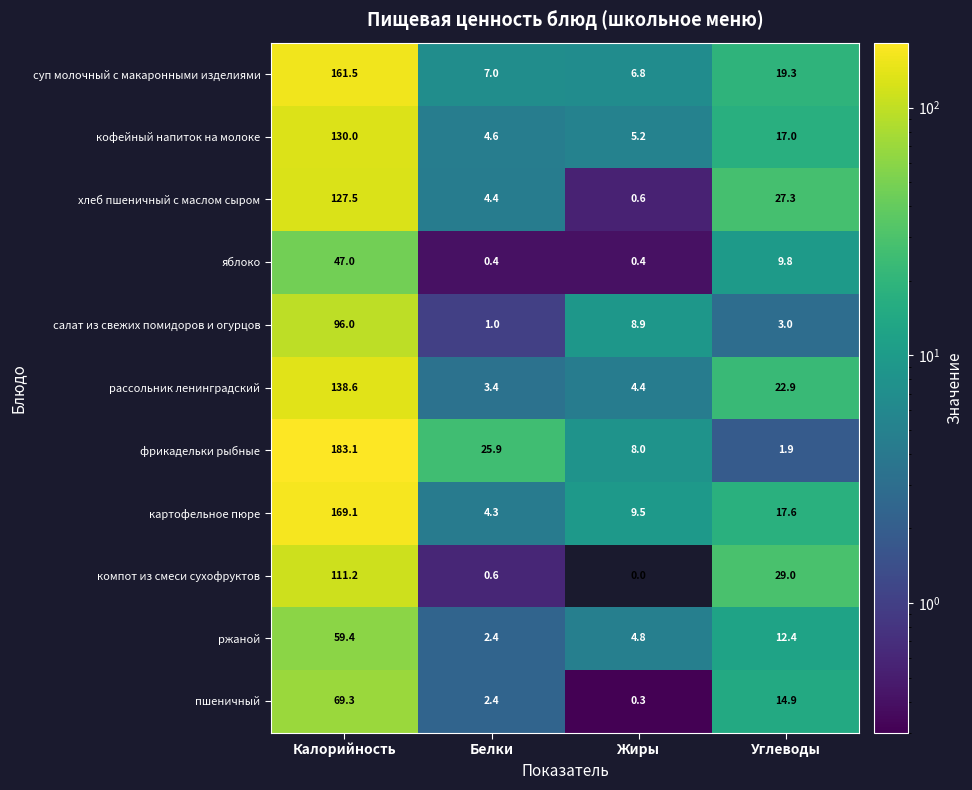

What is the difference between the maximum and minimum values in the пшеничный series?

69.0